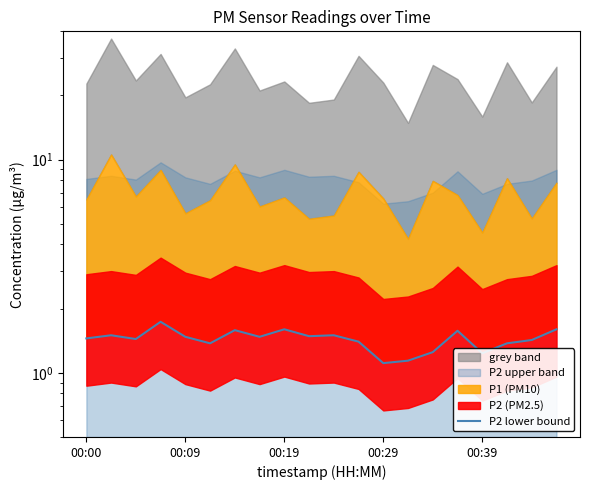

How many values are between 1 and 2?

20